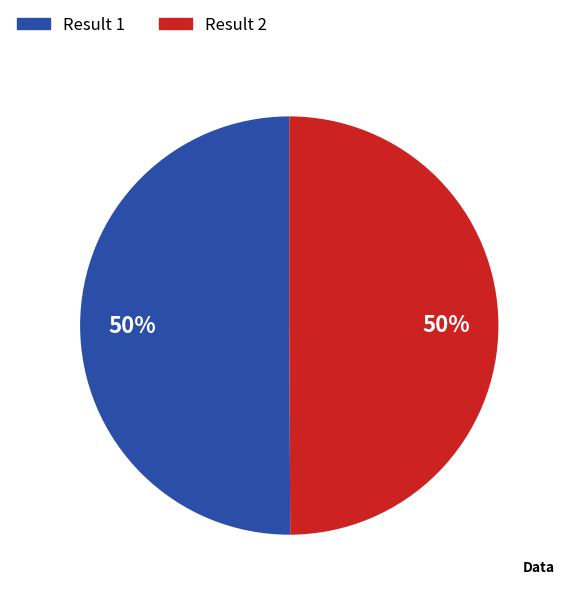

How many segments does this pie chart have?

2